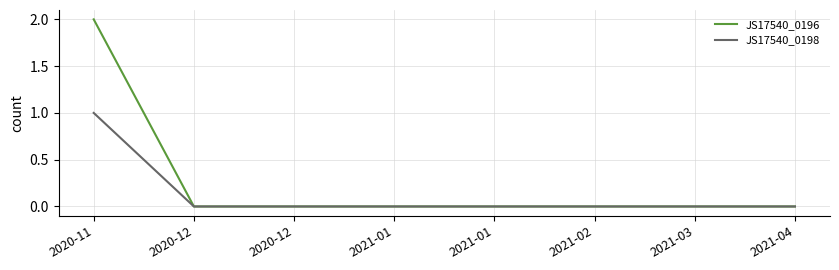

Between 2021-04 and 2021-01, which is larger?

2021-04